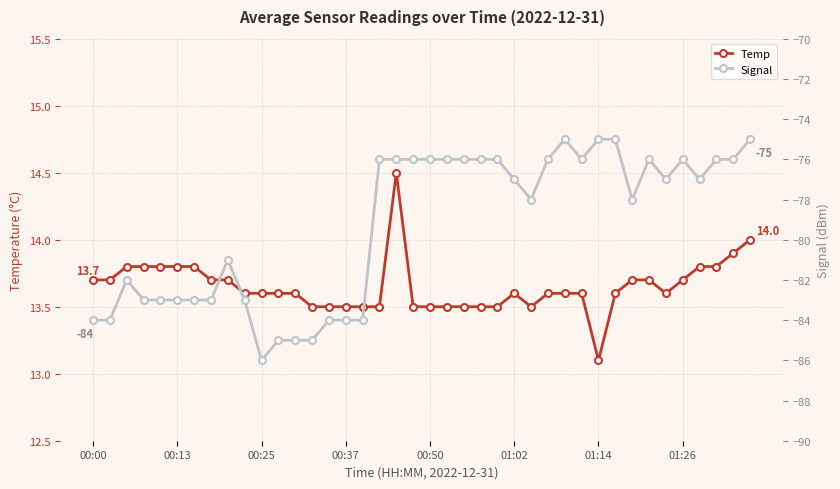

What is the minimum value for Temp?

13.1